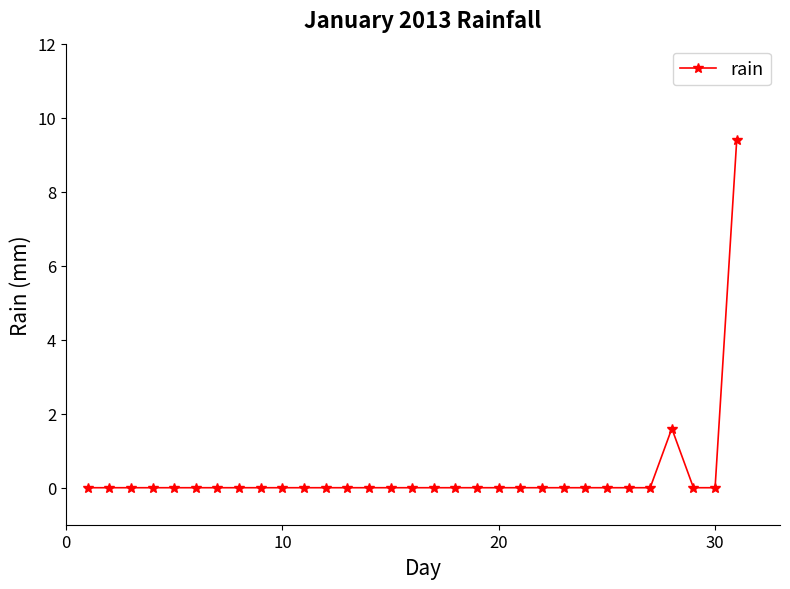

What is the average value?

0.4